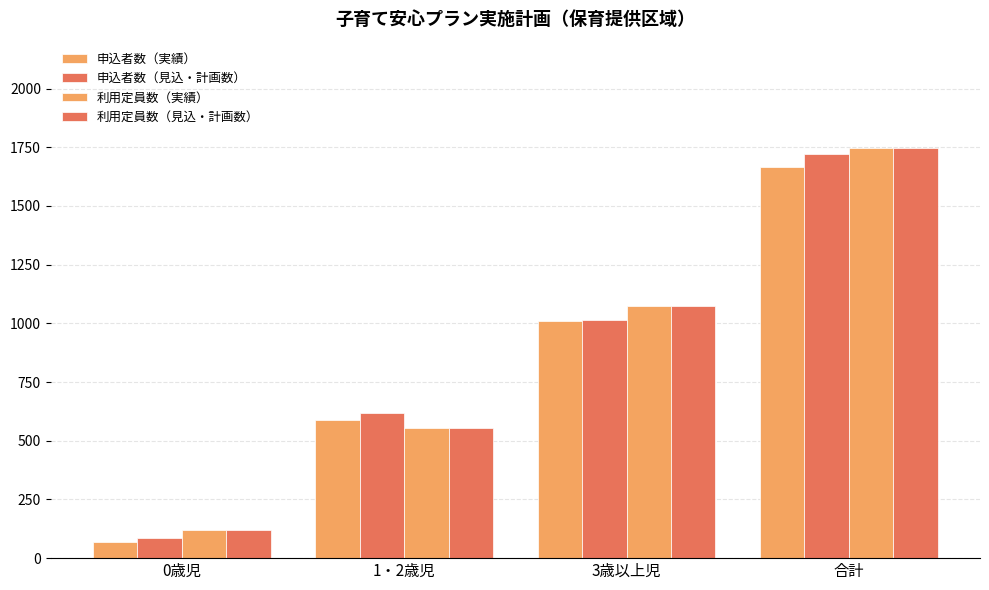

What is the difference between the 申込者数（実績） values at 1・2歳児 and 合計?

1080